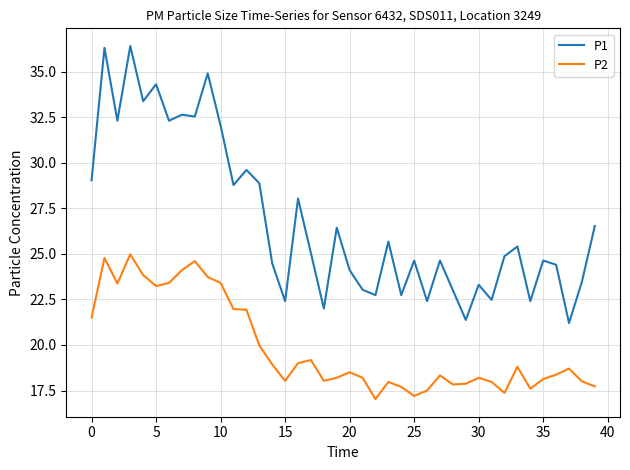

True or false: P2 has more than 0 interior local peaks.

True